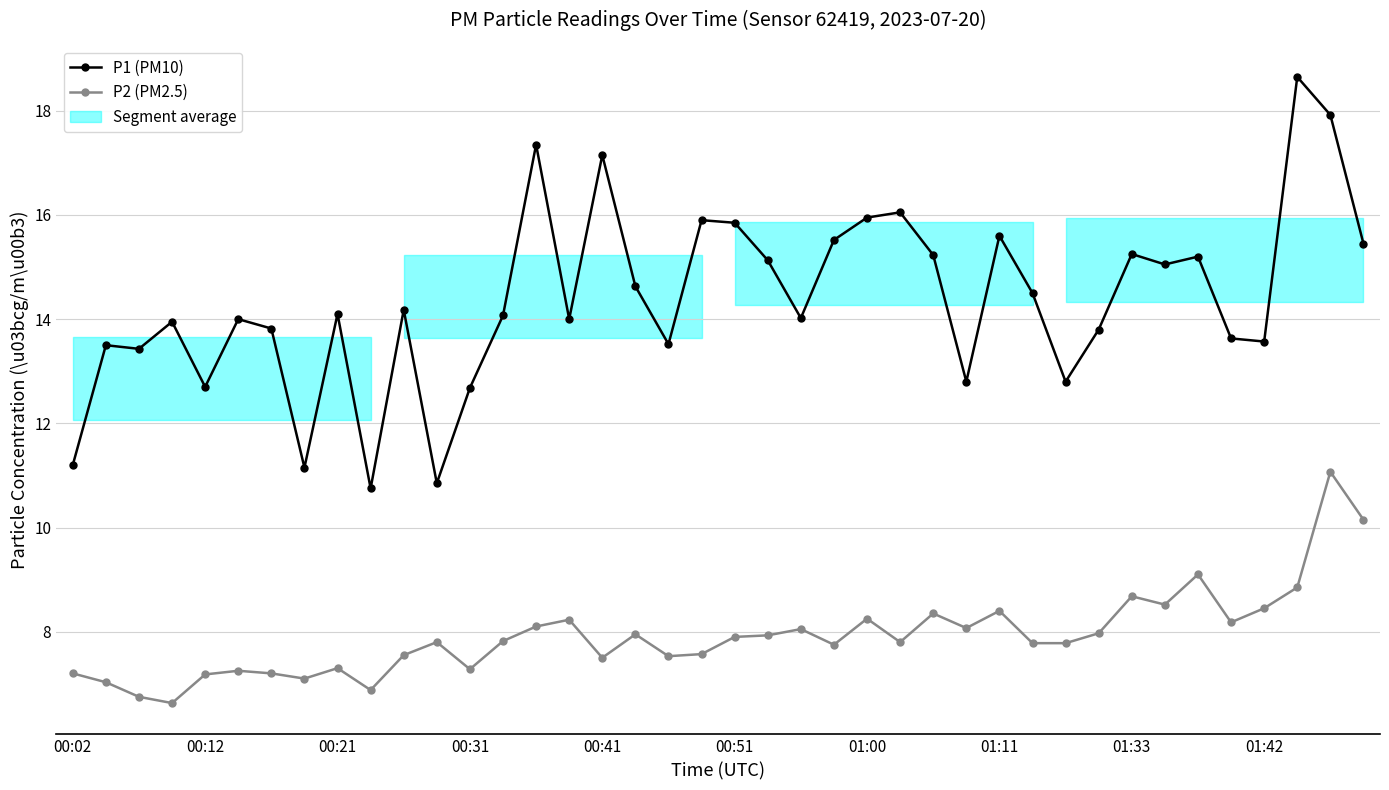

Reading right to left, transcribe all the data shown in this chart.

P1 (PM10): 15.4	17.9	18.6	13.6	13.6	15.2	15.1	15.2	13.8	12.8	14.5	15.6	12.8	15.2	16.1	15.9	15.5	14.0	15.1	15.8	15.9	13.5	14.6	17.1	14.0	17.4	14.1	12.7	10.8	14.2	10.8	14.1	11.2	13.8	14.0	12.7	13.9	13.4	13.5	11.2
P2 (PM2.5): 10.2	11.1	8.8	8.4	8.2	9.1	8.5	8.7	8.0	7.8	7.8	8.4	8.1	8.3	7.8	8.2	7.8	8.1	7.9	7.9	7.6	7.5	8.0	7.5	8.2	8.1	7.8	7.3	7.8	7.5	6.9	7.3	7.1	7.2	7.2	7.2	6.6	6.8	7.0	7.2